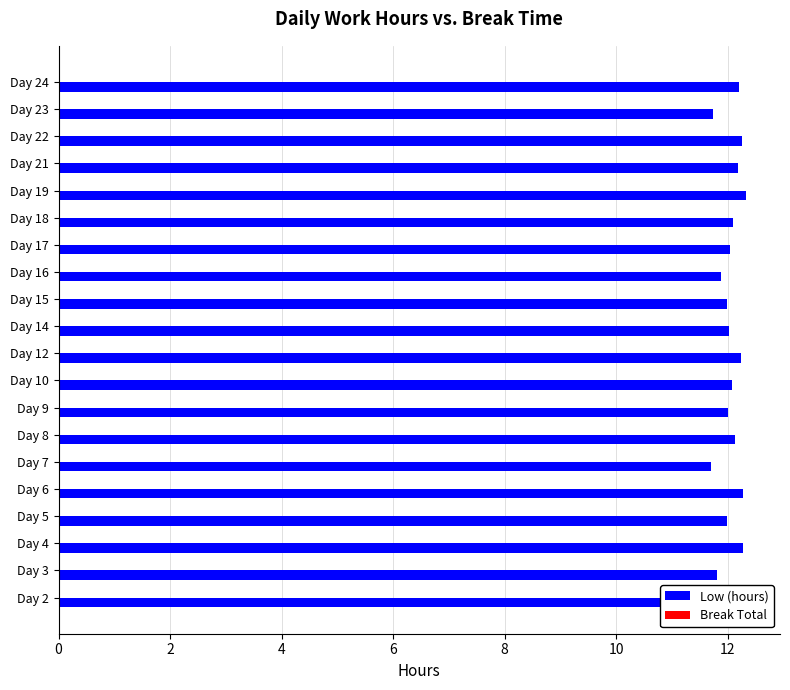

What is the smallest value displayed?

11.7